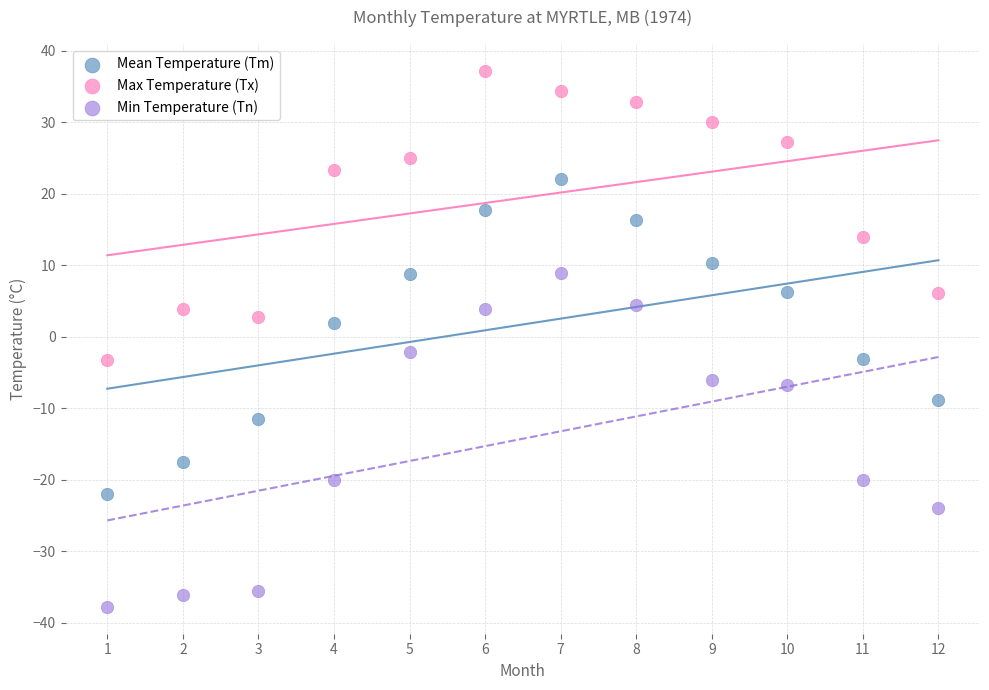

Which series reaches the minimum Y coordinate?

Min Temperature (Tn)